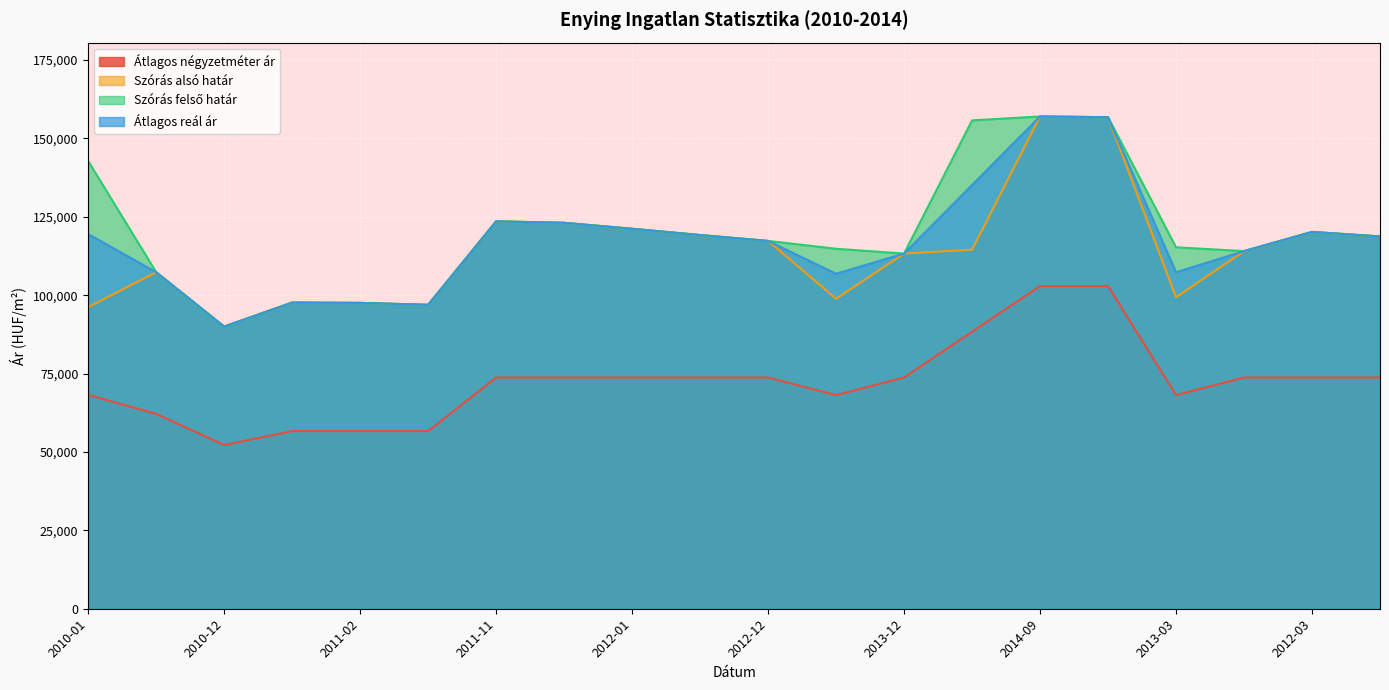

True or false: Átlagos négyzetméter ár has more than 0 points higher than both neighbors.

False